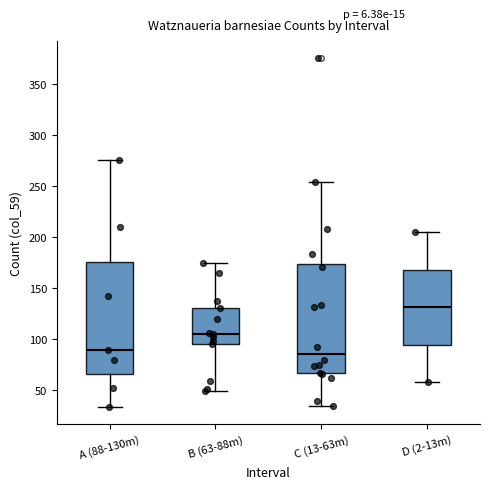

Where does the upper whisker of the box for B (63-88m) end on the y-axis? The values are not printed on the chart, so give them approximately, as read against the axis.

175